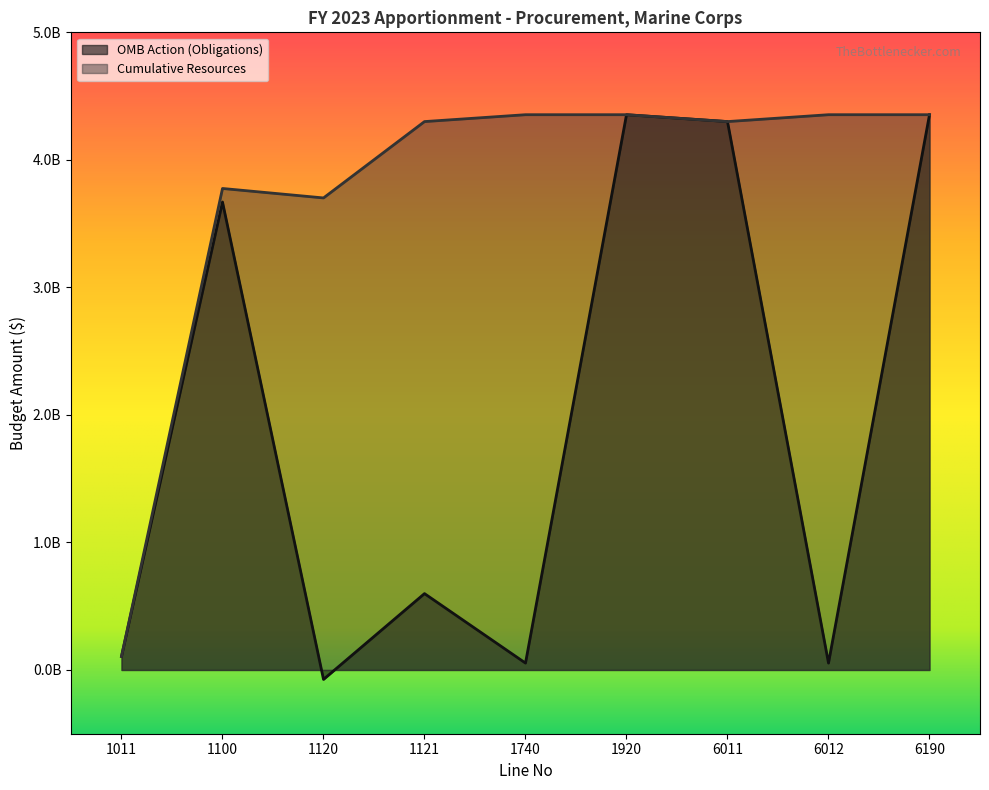

At which category does OMB Action (Obligations) reach its first local valley?

1120